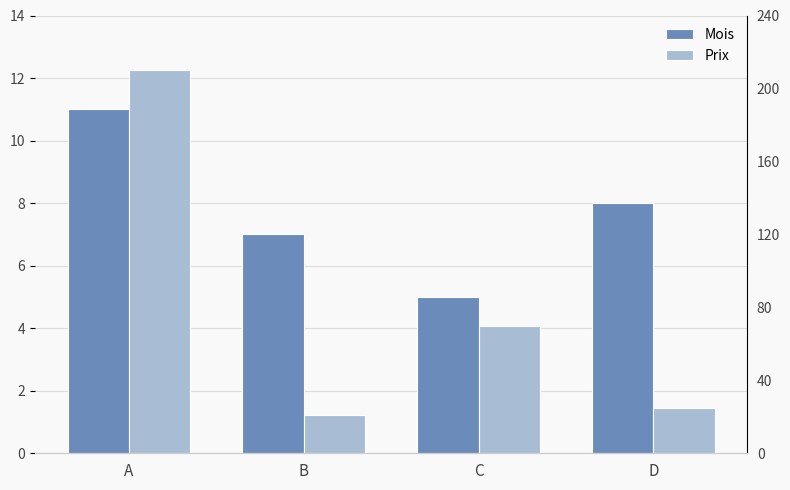

What is the difference between the second highest and second lowest values in the Prix series?

45